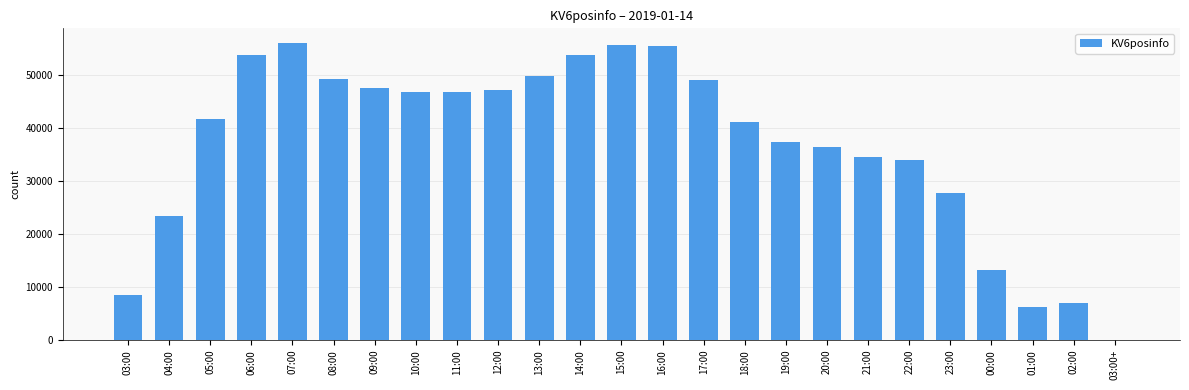

Which has a higher value, 13:00 or 22:00?

13:00